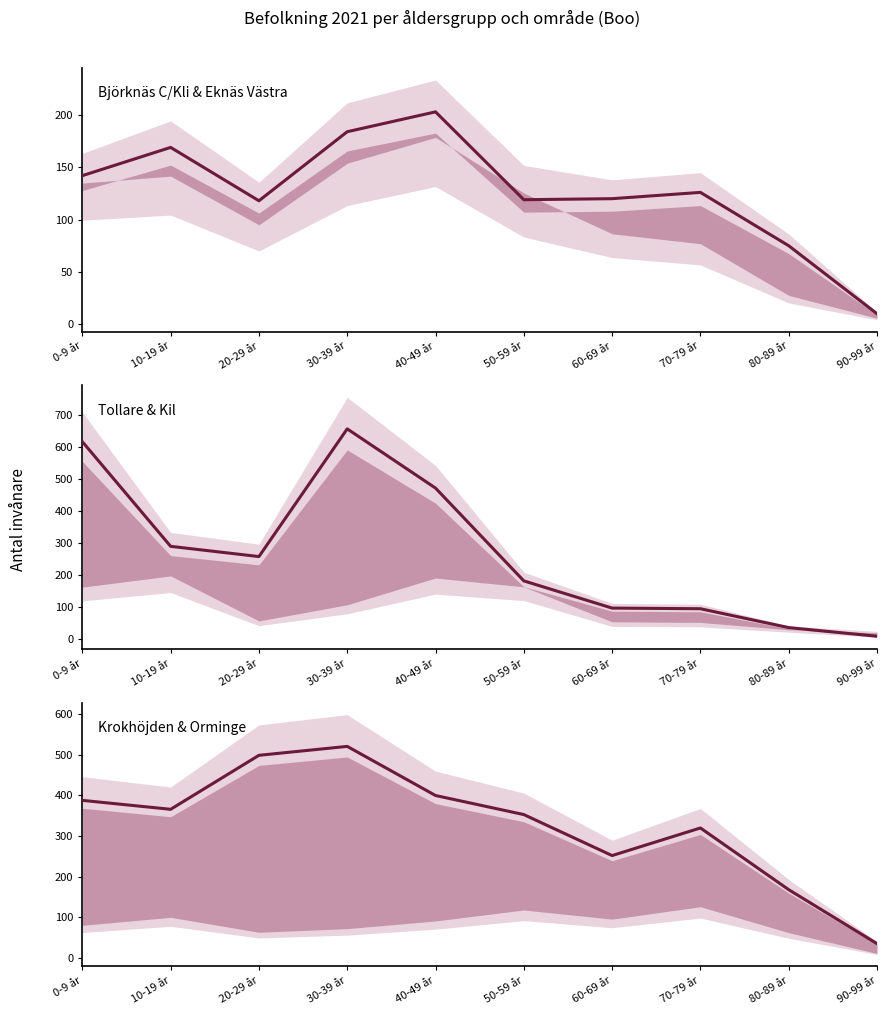

What is the difference between the second highest and minimum values in the Björknäs C/Kli series?

174